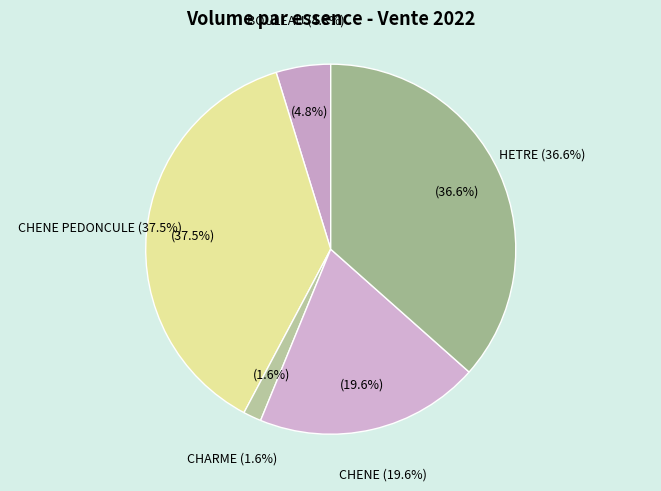

What is the change in value from CHARME to HETRE?

+3.9